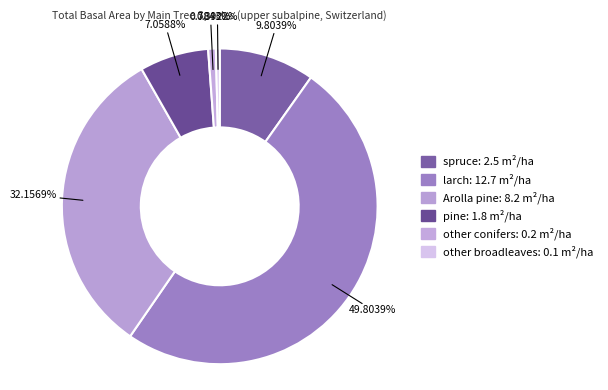

To the nearest percent, what percentage of the pie is Arolla pine?

32%